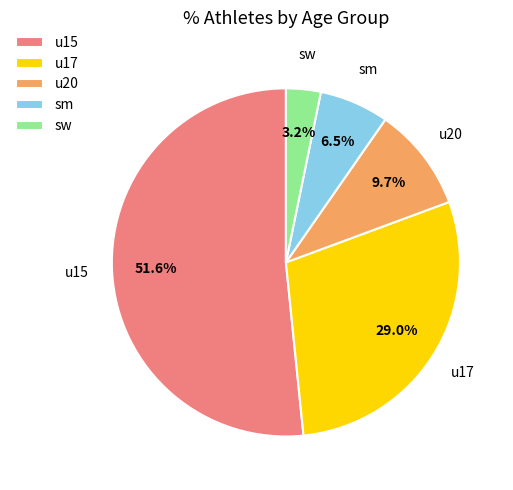

To the nearest percent, what percentage of the pie is u20?

10%